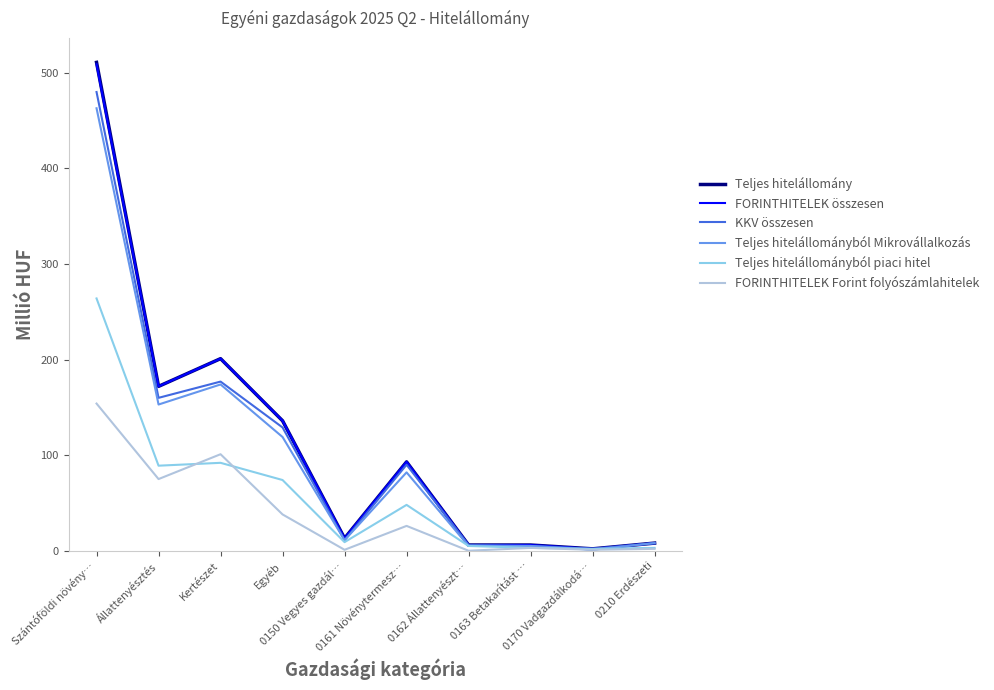

What is the maximum value shown in the chart?

511